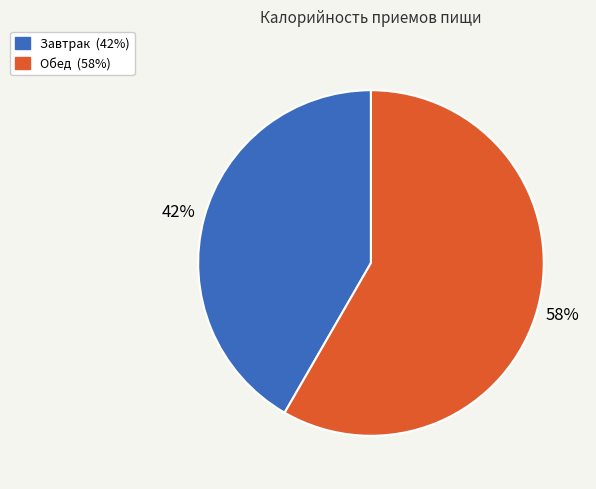

What percentage is the Обед slice, to the nearest percent?

58%